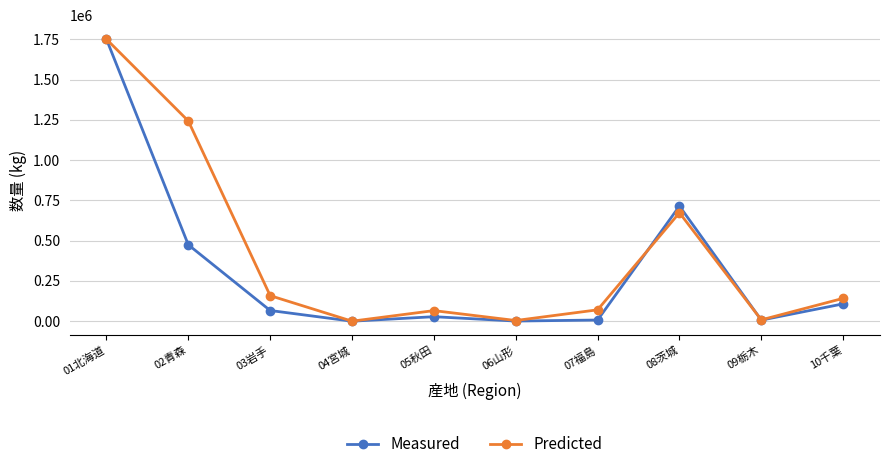

In Predicted, how many points are higher than both neighbors (excluding endpoints)?

2